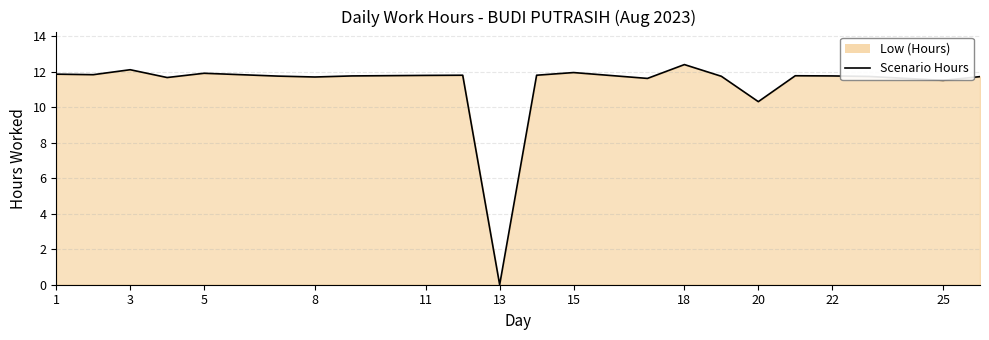

Between 3 and 20, which is larger?

3